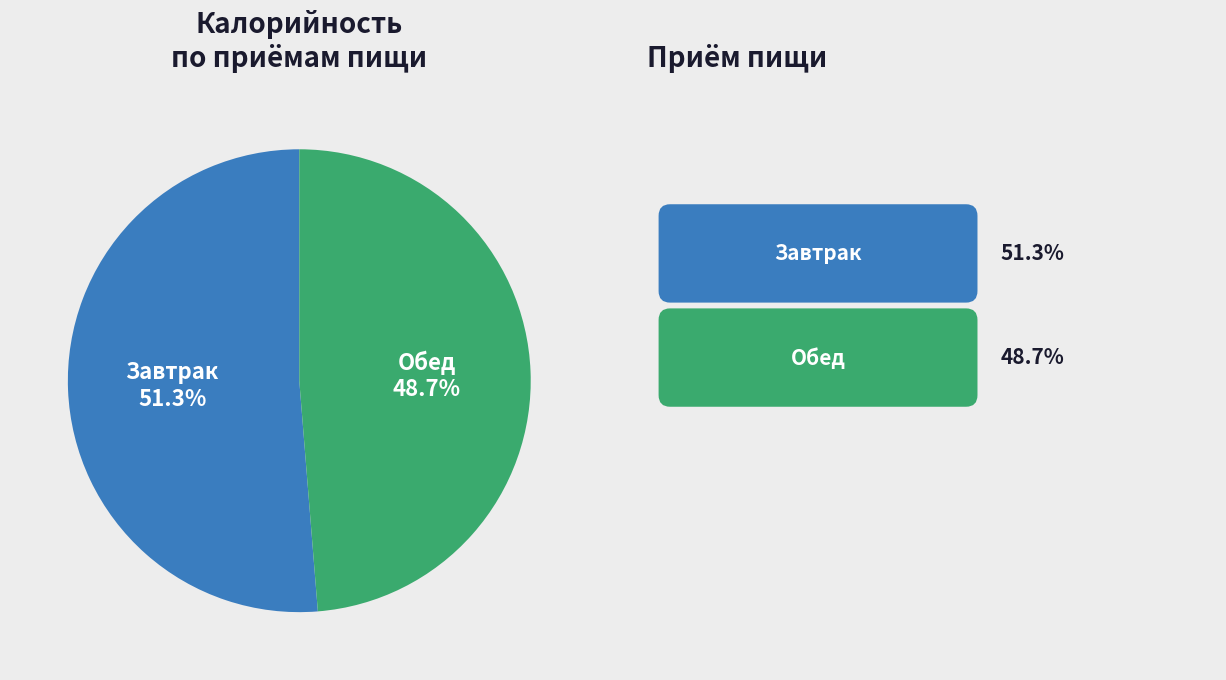

True or false: Обед accounts for 49% of the total.

True